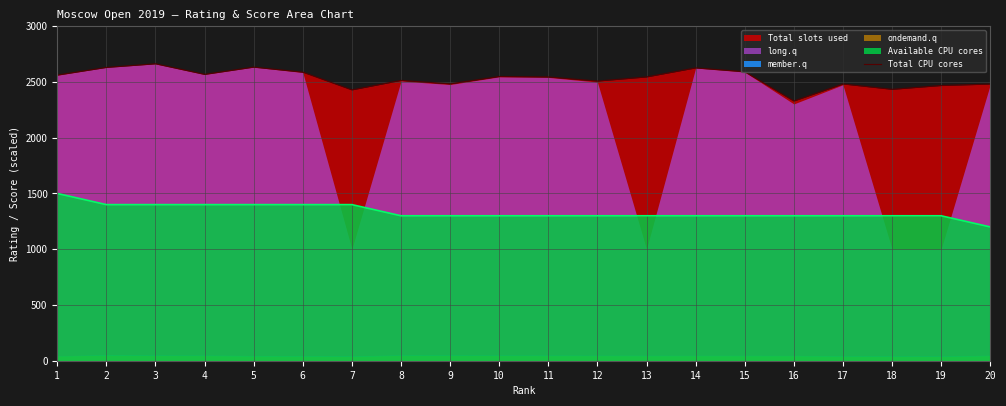

Read the value at 3, to the nearest 10.

2660